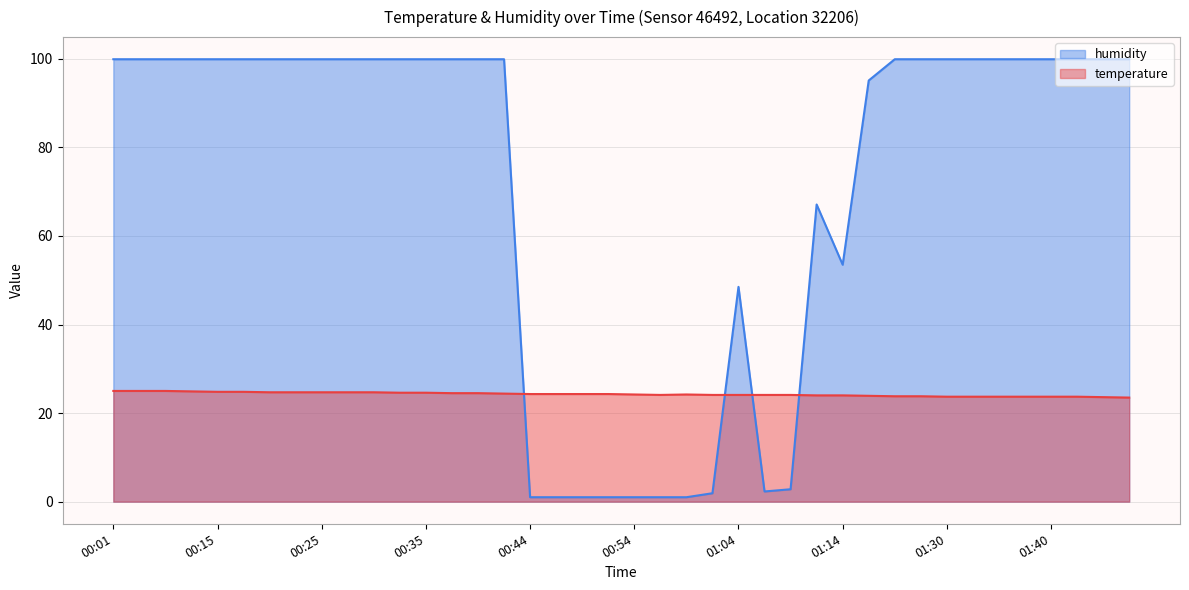

How many values in the temperature series are below 24?

11